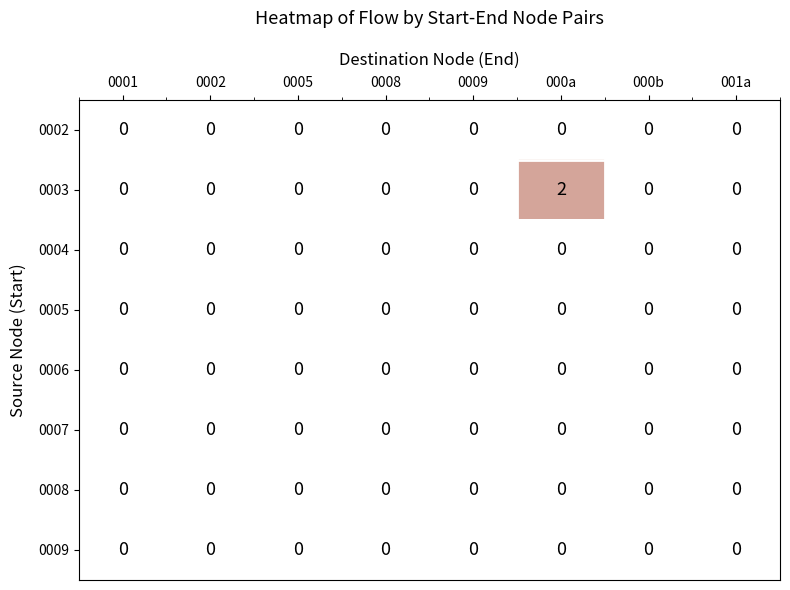

Which series has the largest total across all categories?

0003